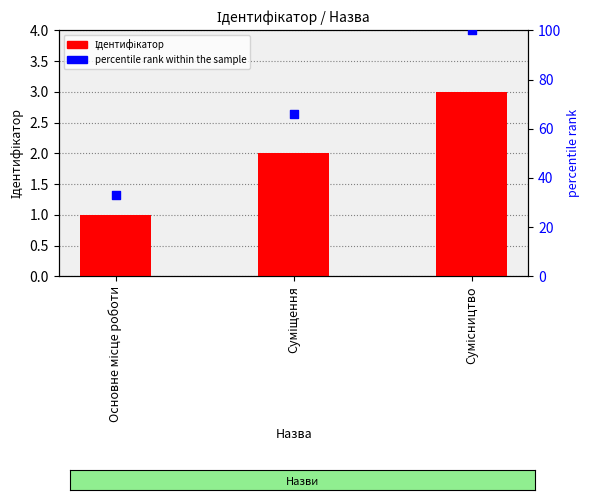

At how many categories does at least one series exceed 43?

2